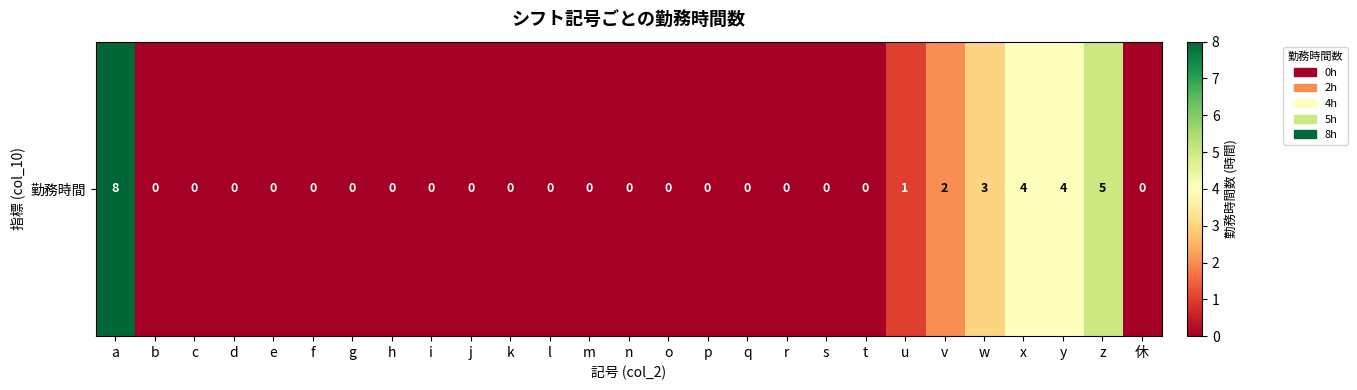

What is the difference between the values at r and w?

3